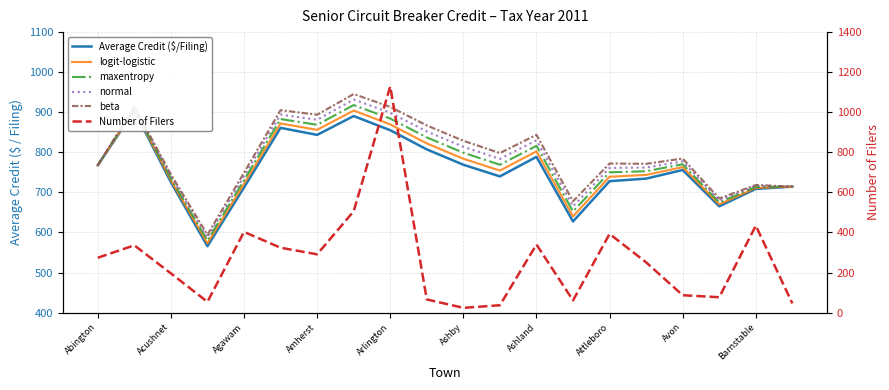

What are all the series names shown in the legend?

Average Credit ($/Filing), logit-logistic, maxentropy, normal, beta, Number of Filers